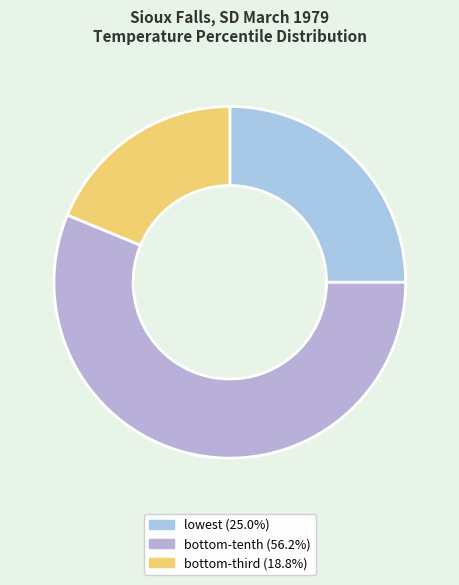

Which category has the smallest portion of the pie?

bottom-third